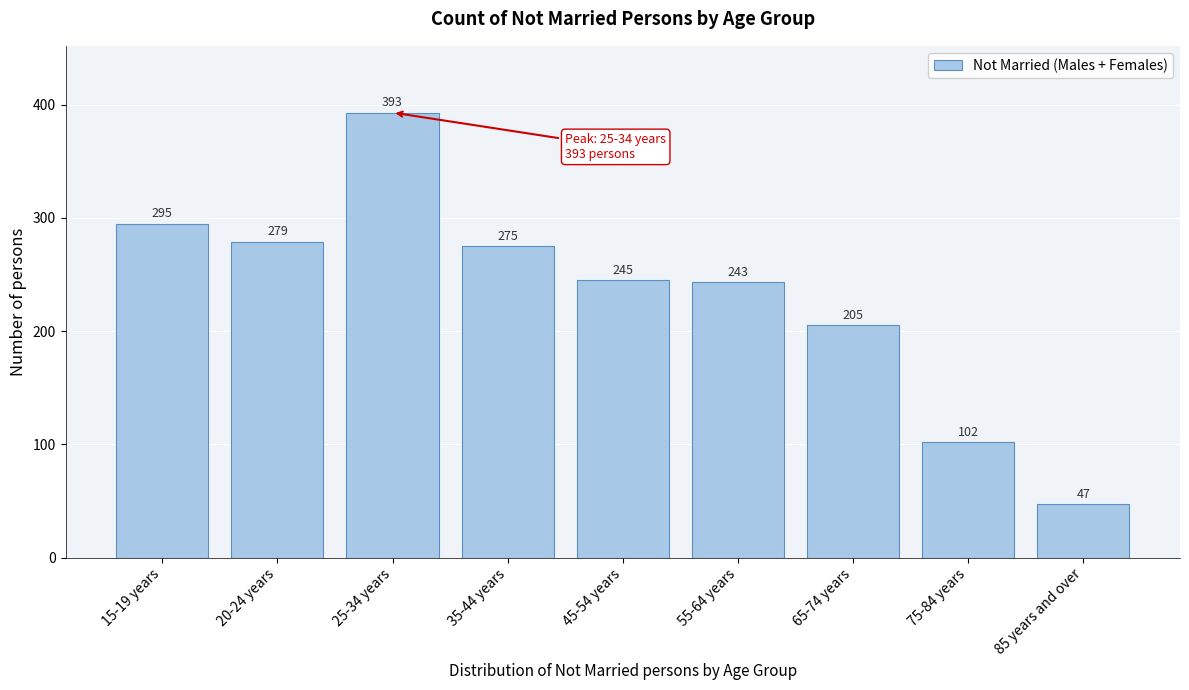

Reading right to left, extract all data points from this chart.

85 years and over=47	75-84 years=102	65-74 years=205	55-64 years=243	45-54 years=245	35-44 years=275	25-34 years=393	20-24 years=279	15-19 years=295